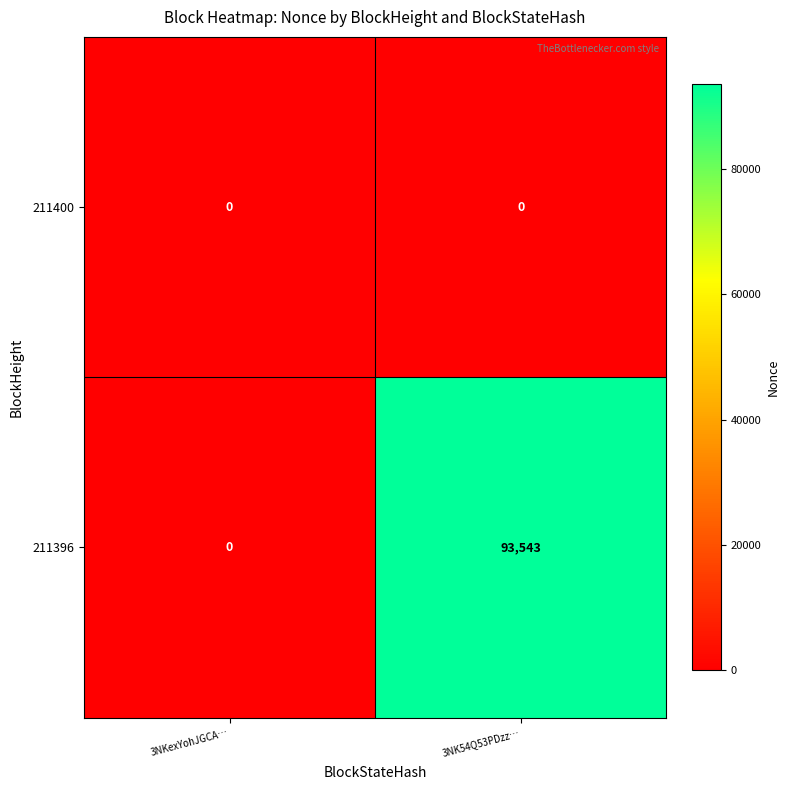

Is the value of 211396 at 3NK54Q53PDzz… greater than the value of 211400 at 3NK54Q53PDzz…?

Yes